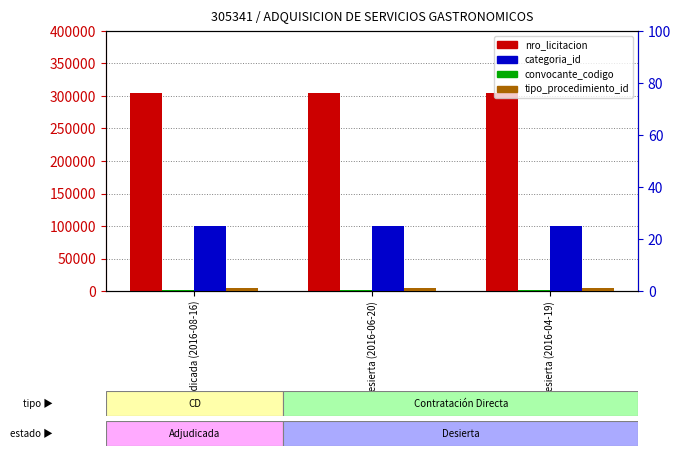

Reading right to left, transcribe all the data shown in this chart.

nro_licitacion: 305341	305341	305341
convocante_codigo: 1012	1012	1012
categoria_id: 25	25	25
tipo_procedimiento_id: 1	1	1